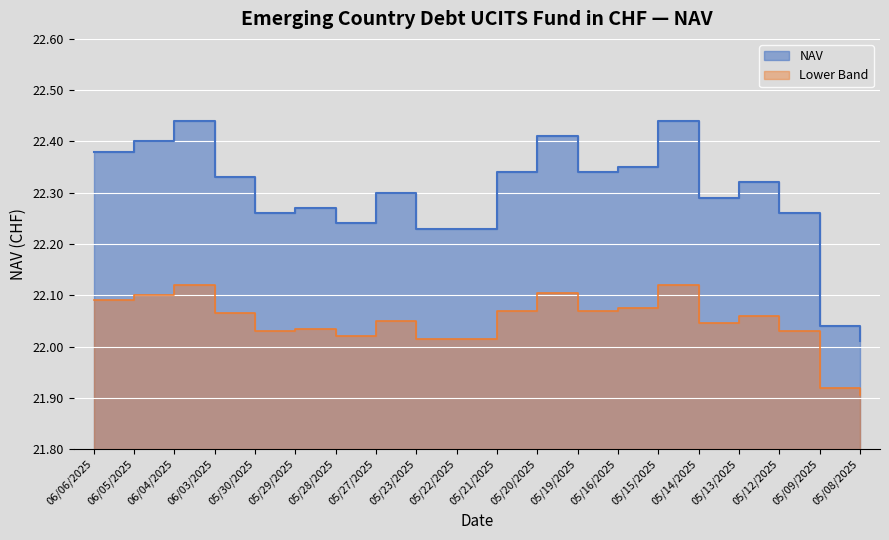

What is the difference between the maximum and minimum values?

0.4